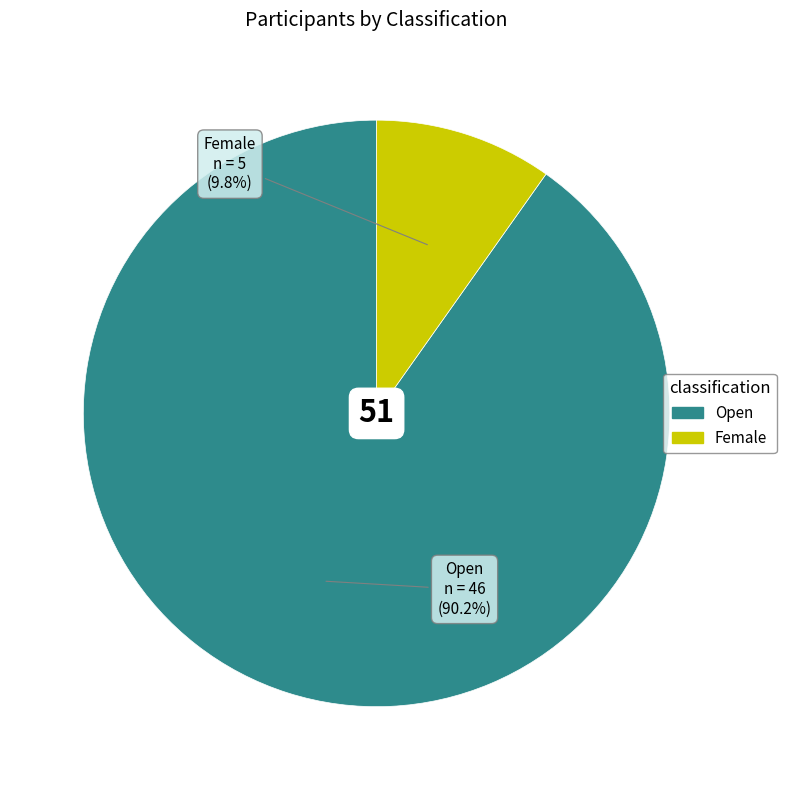

Rank the categories by value from highest to lowest.

Open, Female